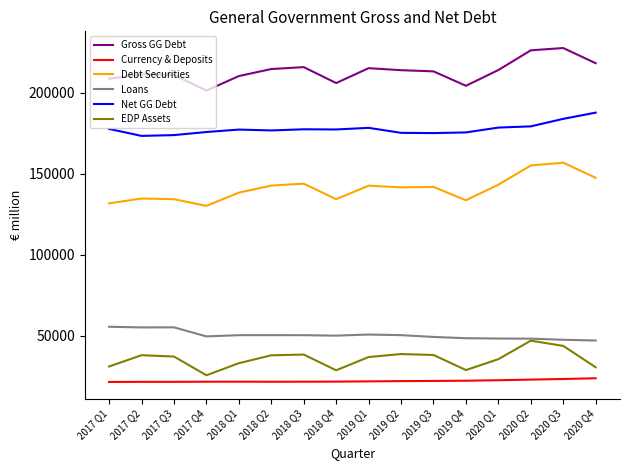

What position from the right is 2019 Q4?

5